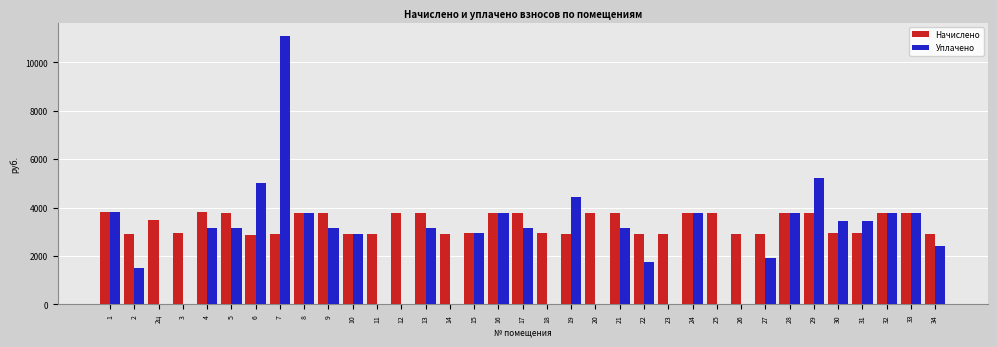

How many data points does each series have?

35